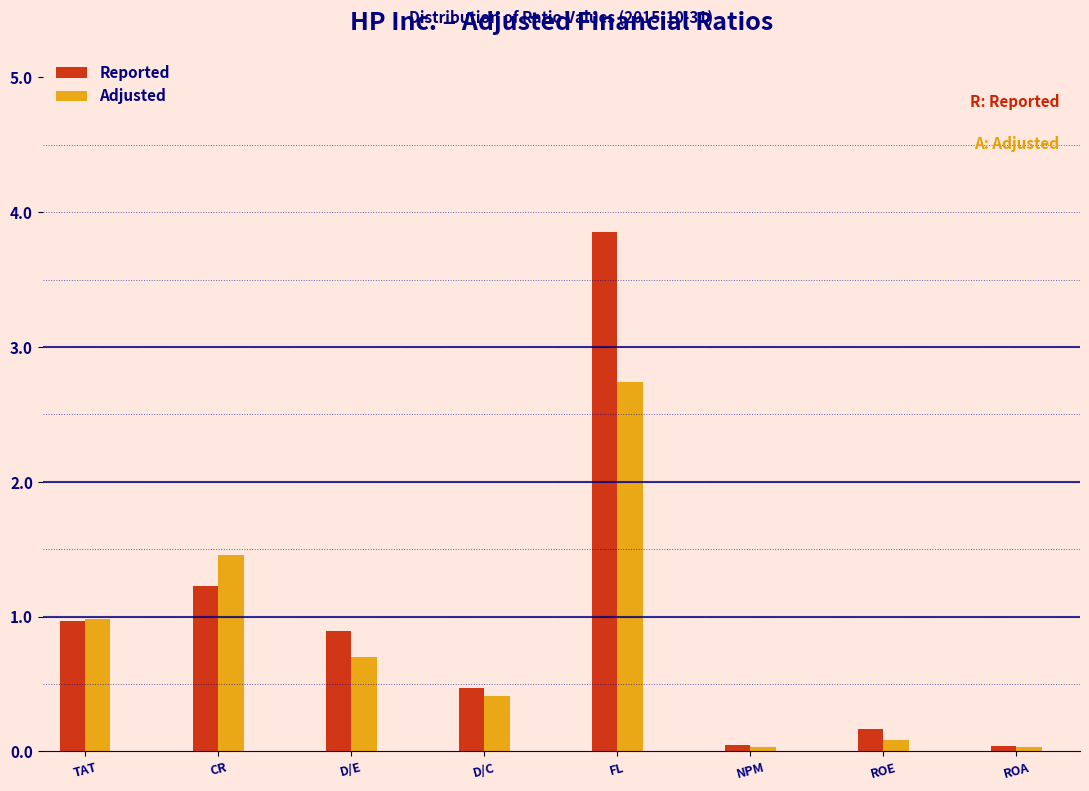

Is the value of Adjusted at CR greater than the value of Reported at D/C?

Yes